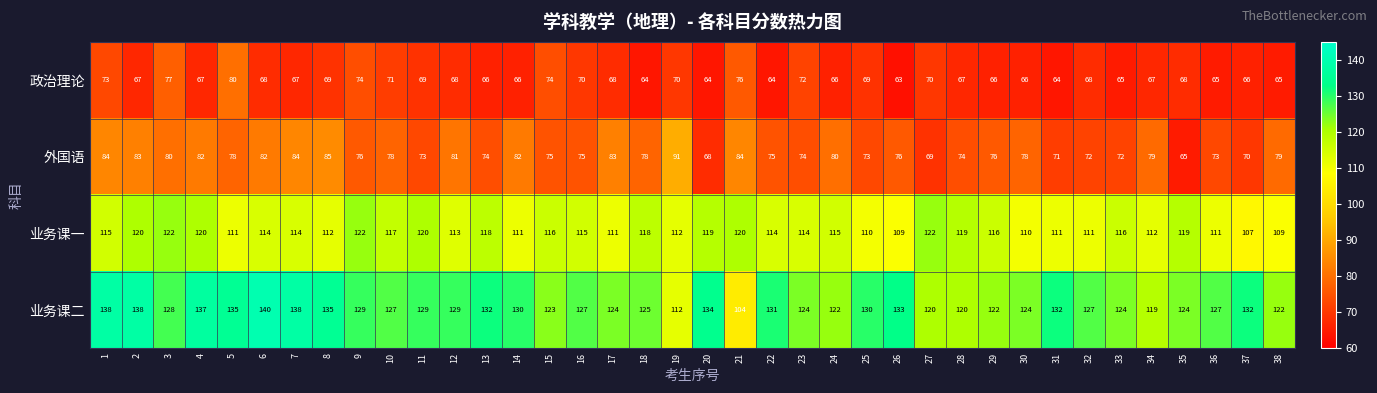

Which series has the largest total across all categories?

业务课二